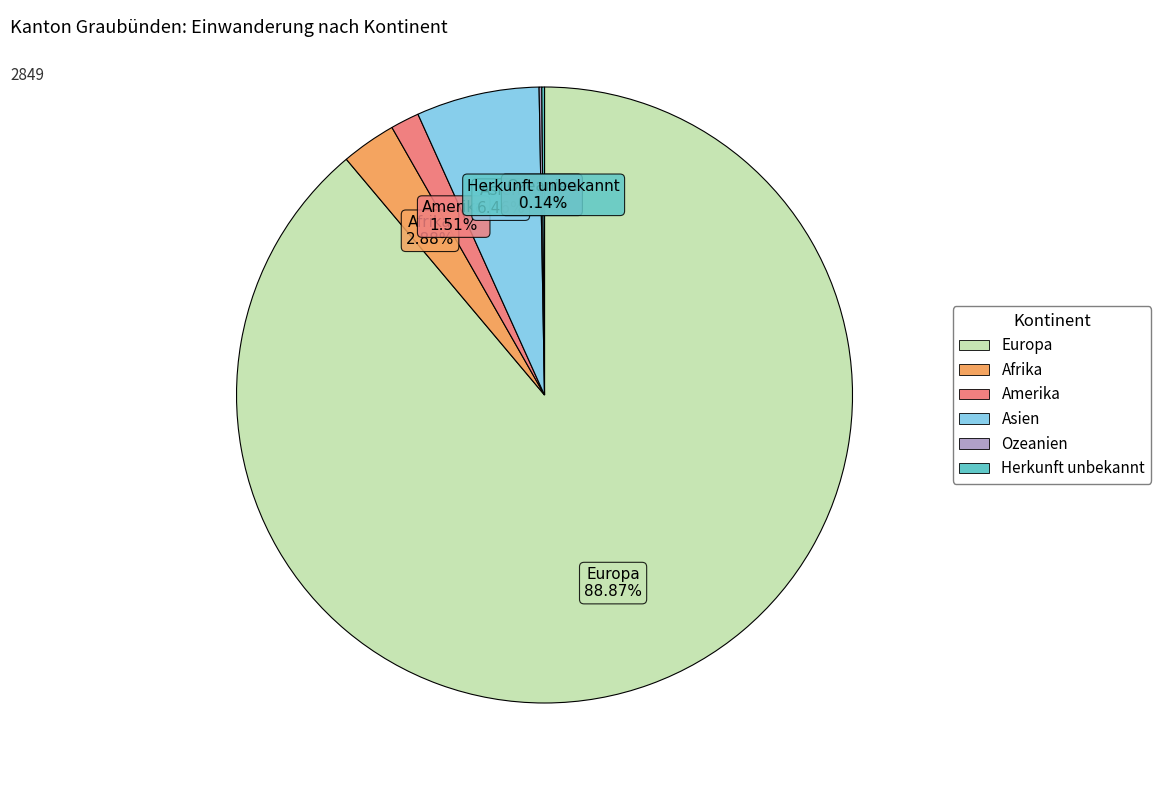

Is it true that Asien is 1% of the pie?

False